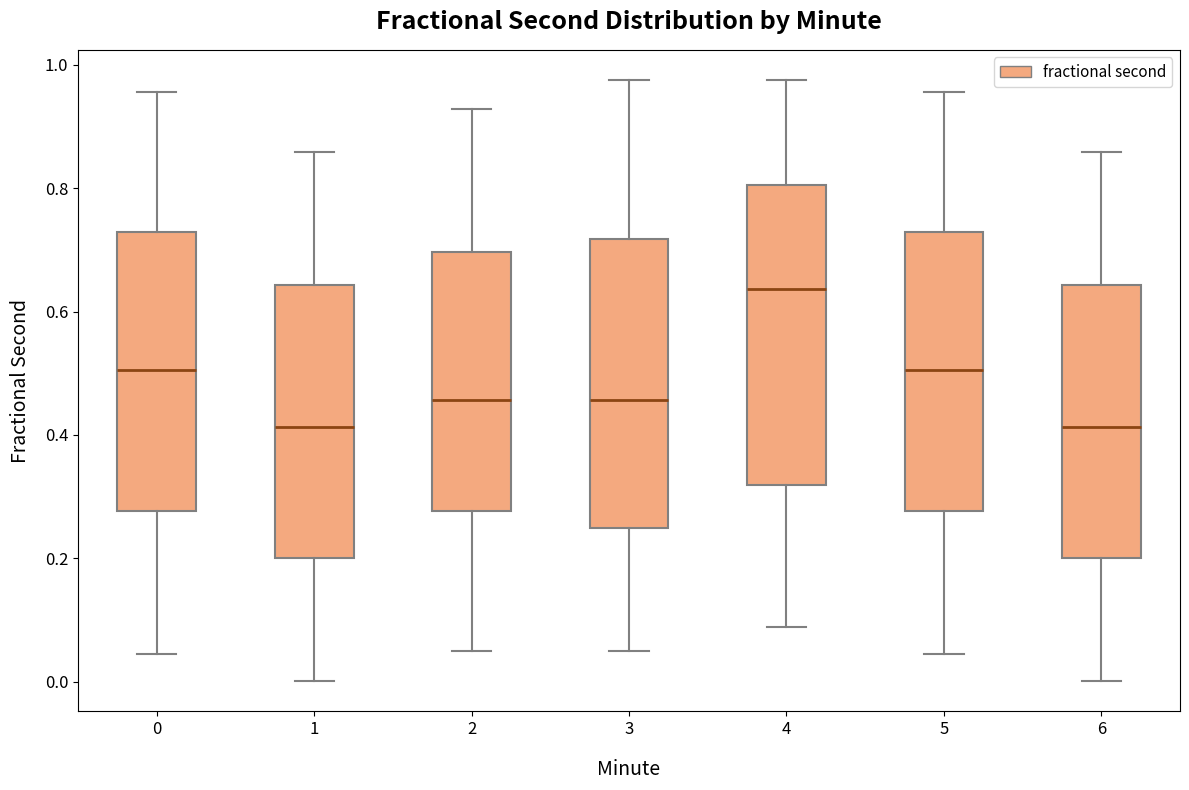

Reading left to right, transcribe this box plot: for each box, give where its median line is, the range the box spans, and where its two whiskers end, as read against the y-axis. The values are not printed on the chart, so give them approximately, as read against the axis.

0: median 0.50, box 0.28 to 0.72, whiskers 0.04 to 0.96
1: median 0.42, box 0.20 to 0.64, whiskers 0.00 to 0.86
2: median 0.46, box 0.28 to 0.70, whiskers 0.04 to 0.92
3: median 0.46, box 0.24 to 0.72, whiskers 0.04 to 0.98
4: median 0.64, box 0.32 to 0.80, whiskers 0.08 to 0.98
5: median 0.50, box 0.28 to 0.72, whiskers 0.04 to 0.96
6: median 0.42, box 0.20 to 0.64, whiskers 0.00 to 0.86